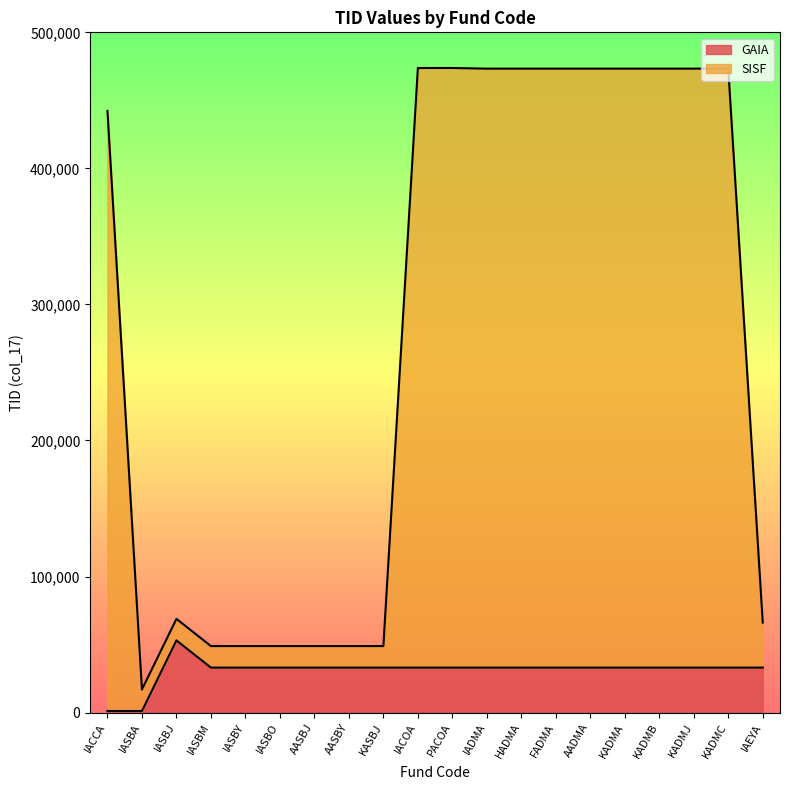

At which label does GAIA reach its peak?

IASBJ